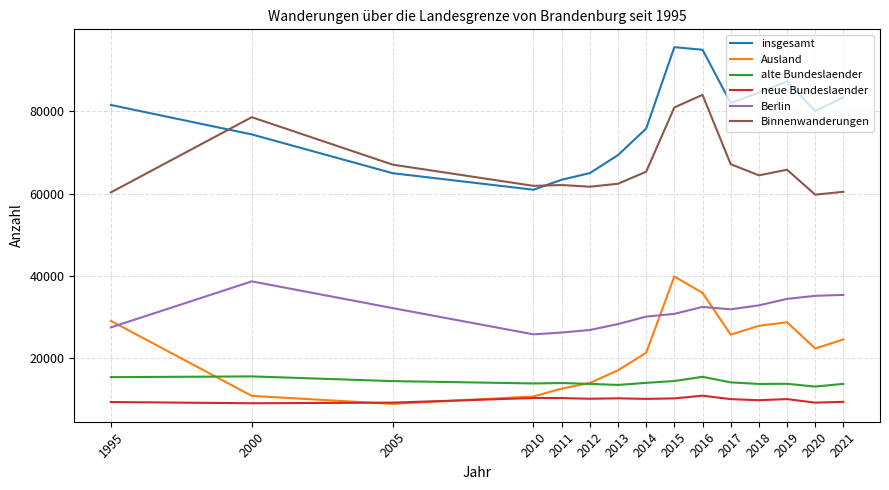

True or false: alte Bundeslaender has a value of 14503 at 2005.

True